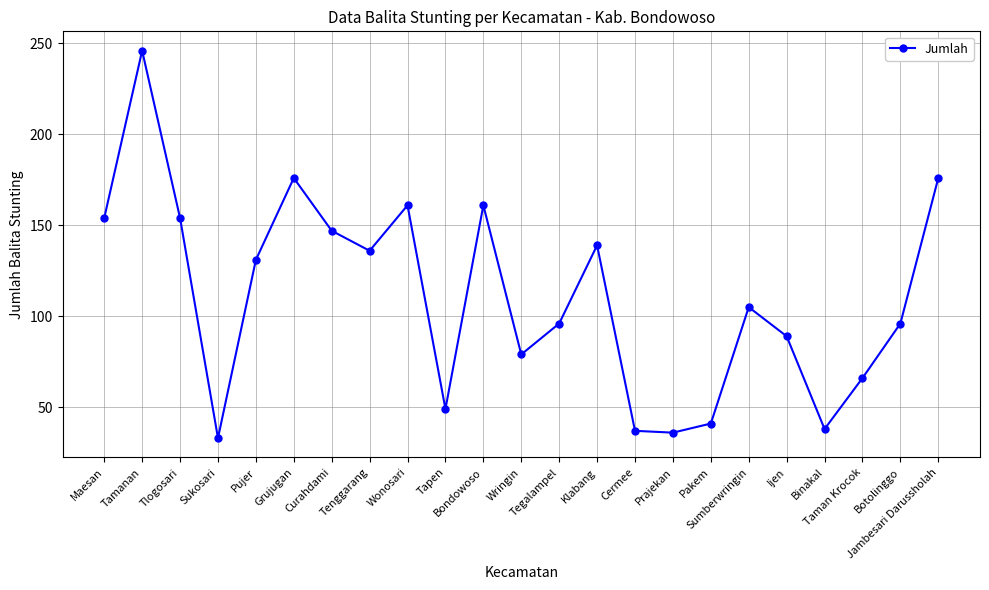

How many points are lower than both their immediate neighbors (excluding endpoints)?

6